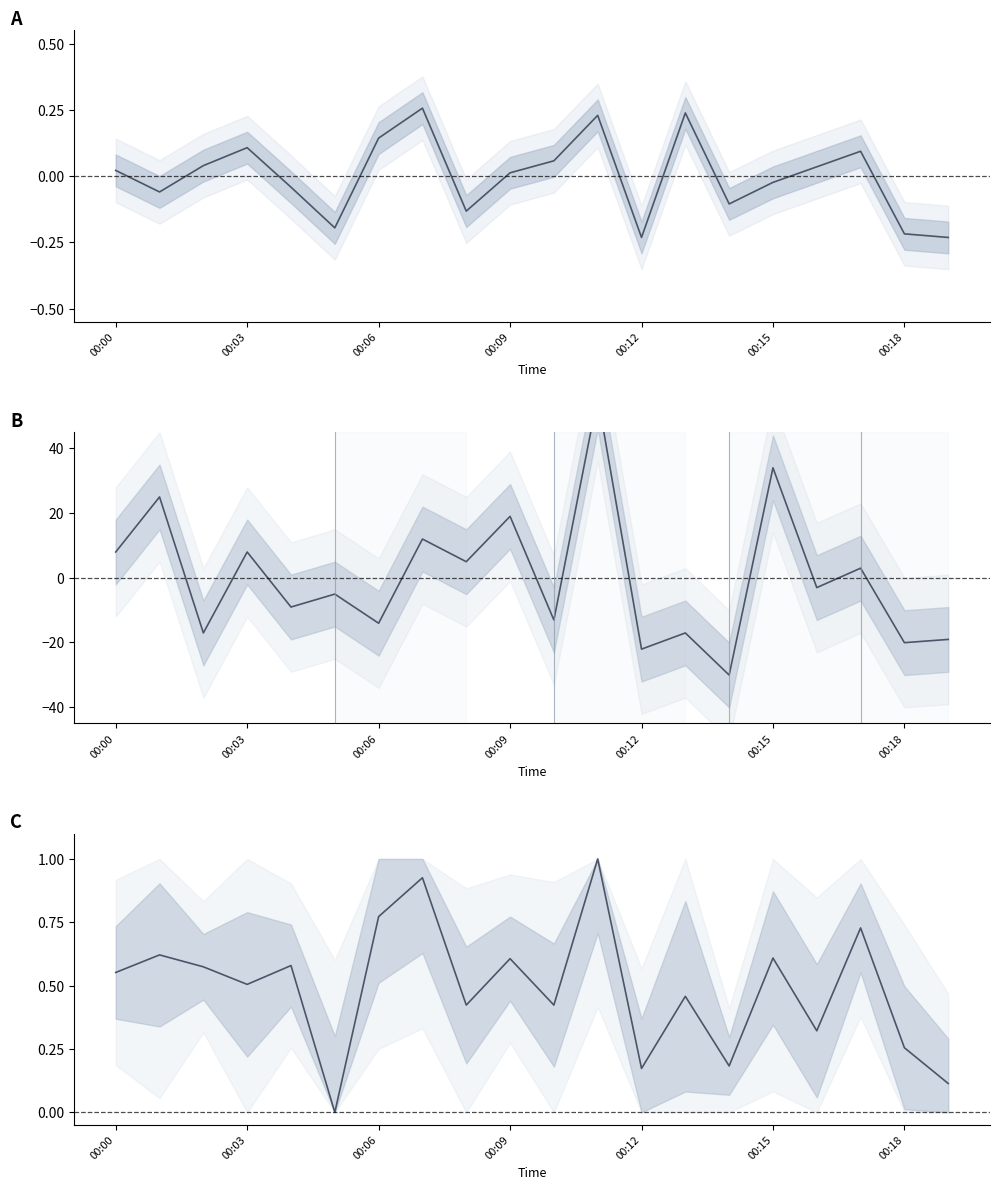

What is the average value of the mean series?

0.5